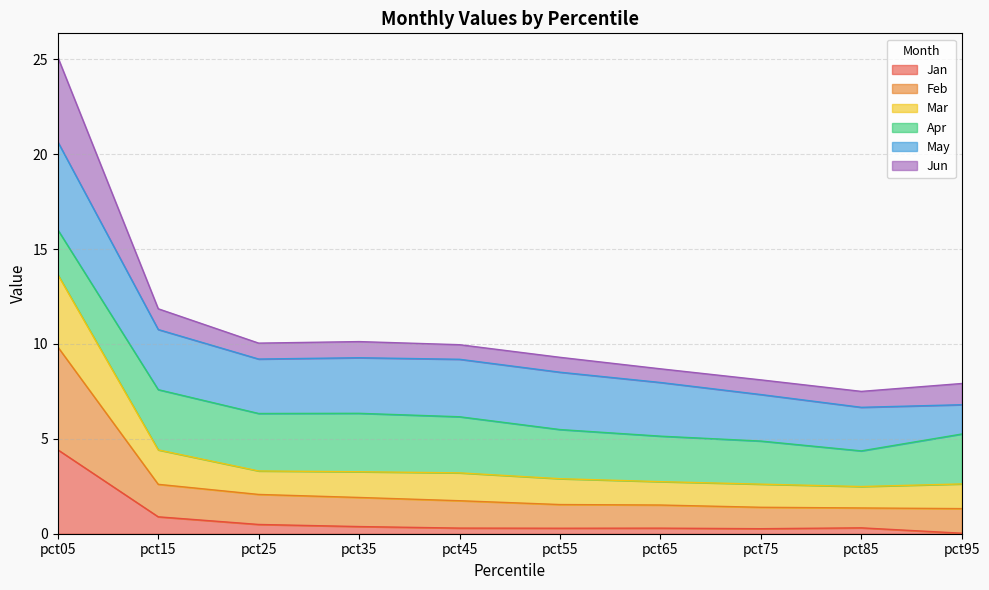

Where is the first local maximum for Jan?

pct65